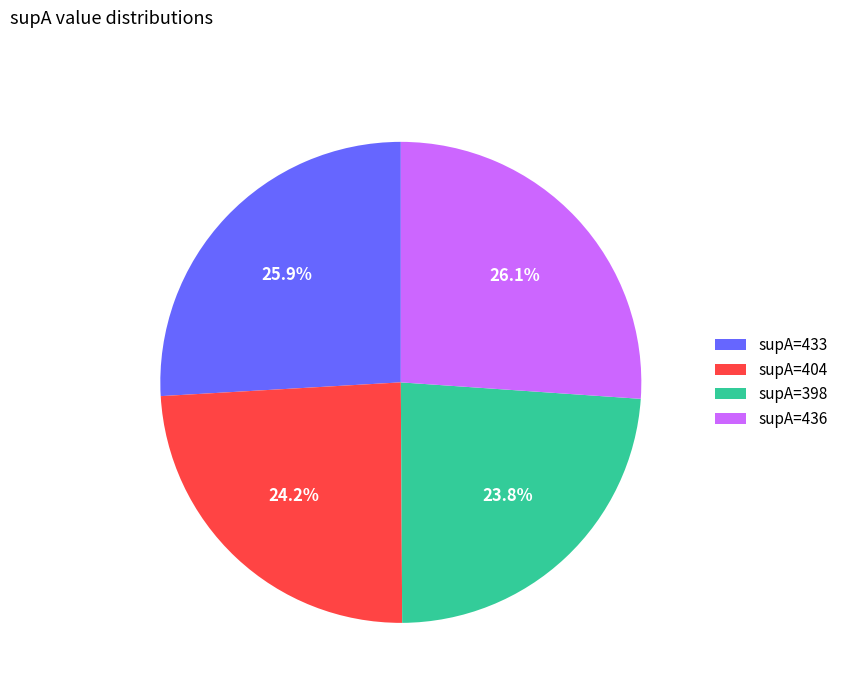

Does any single category account for the majority?

No